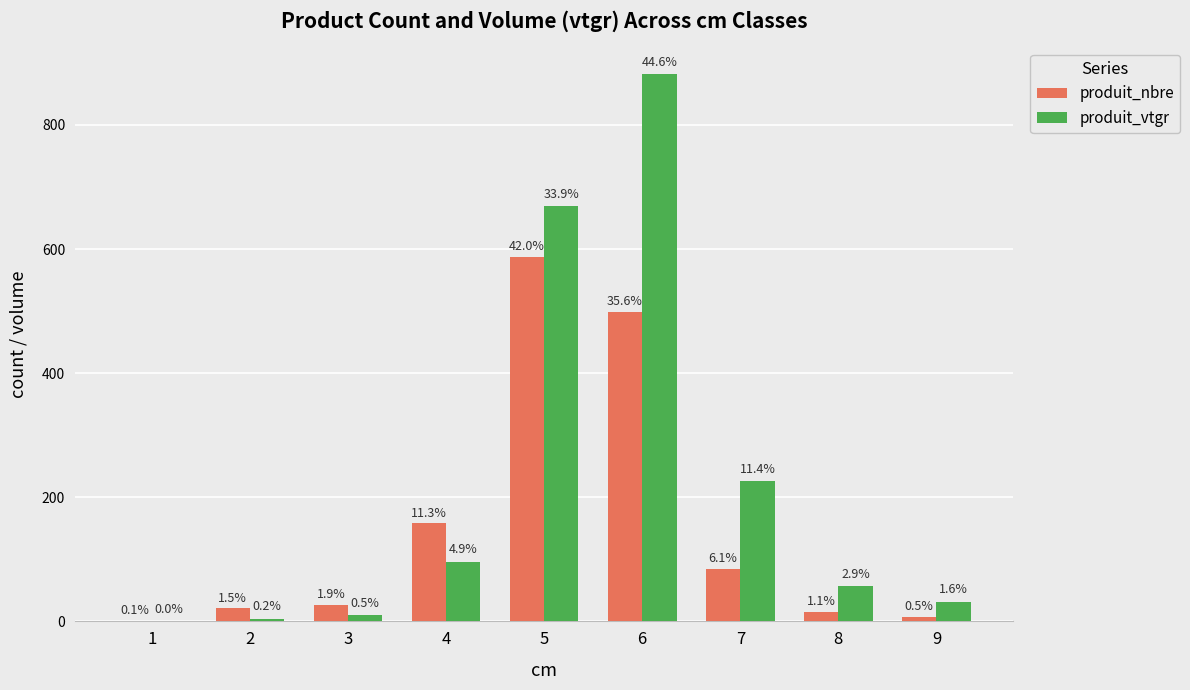

What is the average value of the produit_vtgr series?

219.5